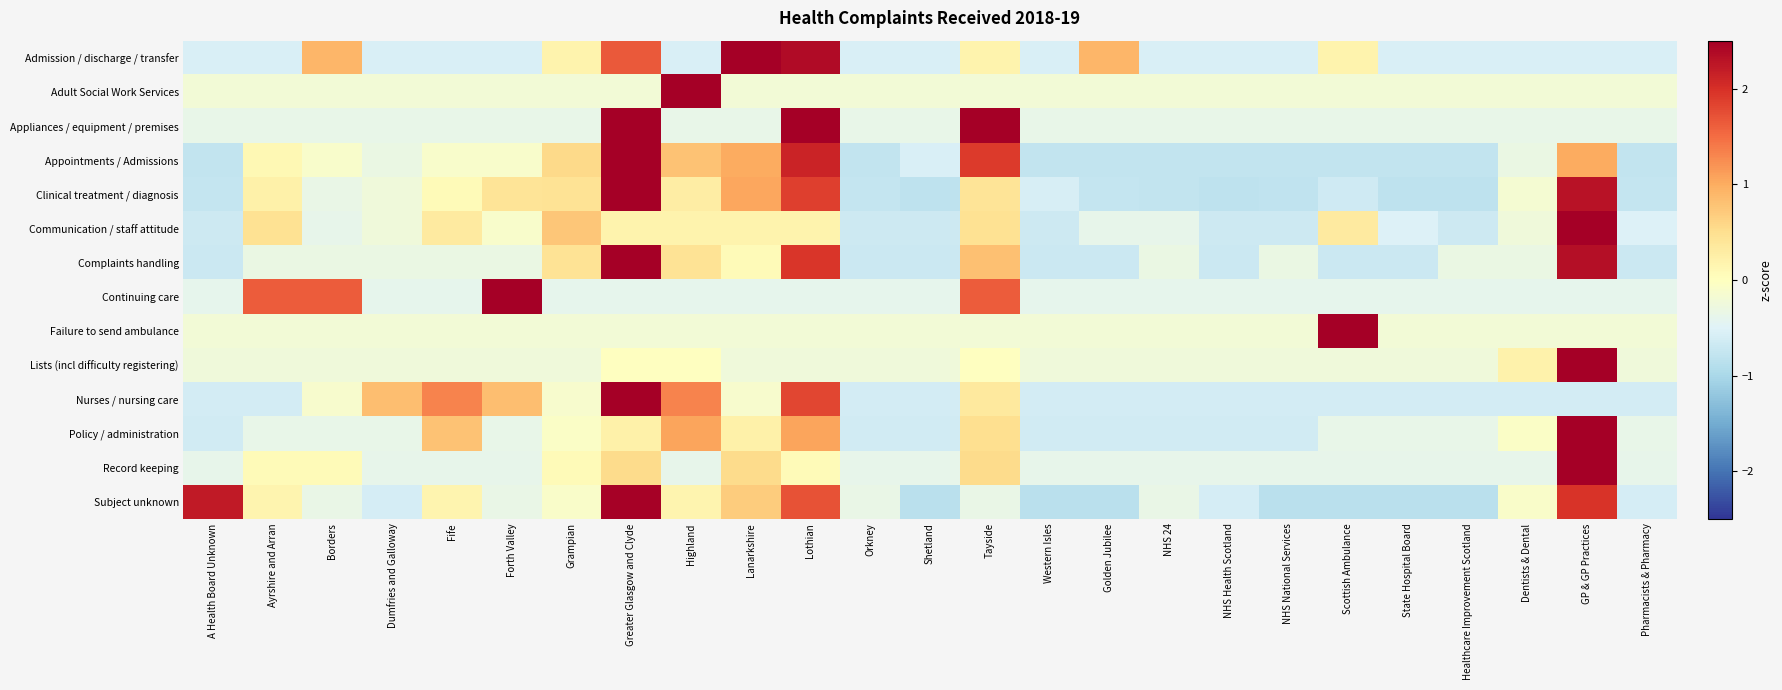

Reading left to right, list all the values displayed in this chart.

Admission / discharge / transfer: A Health Board Unknown=-0.6	Ayrshire and Arran=-0.6	Borders=0.9	Dumfries and Galloway=-0.6	Fife=-0.6	Forth Valley=-0.6	Grampian=0.2	Greater Glasgow and Clyde=1.6	Highland=-0.6	Lanarkshire=3.1	Lothian=2.4	Orkney=-0.6	Shetland=-0.6	Tayside=0.2	Western Isles=-0.6	Golden Jubilee=0.9	NHS 24=-0.6	NHS Health Scotland=-0.6	NHS National Services=-0.6	Scottish Ambulance=0.2	State Hospital Board=-0.6	Healthcare Improvement Scotland=-0.6	Dentists & Dental=-0.6	GP & GP Practices=-0.6	Pharmacists & Pharmacy=-0.6
Adult Social Work Services: A Health Board Unknown=-0.2	Ayrshire and Arran=-0.2	Borders=-0.2	Dumfries and Galloway=-0.2	Fife=-0.2	Forth Valley=-0.2	Grampian=-0.2	Greater Glasgow and Clyde=-0.2	Highland=4.9	Lanarkshire=-0.2	Lothian=-0.2	Orkney=-0.2	Shetland=-0.2	Tayside=-0.2	Western Isles=-0.2	Golden Jubilee=-0.2	NHS 24=-0.2	NHS Health Scotland=-0.2	NHS National Services=-0.2	Scottish Ambulance=-0.2	State Hospital Board=-0.2	Healthcare Improvement Scotland=-0.2	Dentists & Dental=-0.2	GP & GP Practices=-0.2	Pharmacists & Pharmacy=-0.2
Appliances / equipment / premises: A Health Board Unknown=-0.4	Ayrshire and Arran=-0.4	Borders=-0.4	Dumfries and Galloway=-0.4	Fife=-0.4	Forth Valley=-0.4	Grampian=-0.4	Greater Glasgow and Clyde=2.7	Highland=-0.4	Lanarkshire=-0.4	Lothian=2.7	Orkney=-0.4	Shetland=-0.4	Tayside=2.7	Western Isles=-0.4	Golden Jubilee=-0.4	NHS 24=-0.4	NHS Health Scotland=-0.4	NHS National Services=-0.4	Scottish Ambulance=-0.4	State Hospital Board=-0.4	Healthcare Improvement Scotland=-0.4	Dentists & Dental=-0.4	GP & GP Practices=-0.4	Pharmacists & Pharmacy=-0.4
Appointments / Admissions: A Health Board Unknown=-0.8	Ayrshire and Arran=0.1	Borders=-0.1	Dumfries and Galloway=-0.3	Fife=-0.1	Forth Valley=-0.1	Grampian=0.6	Greater Glasgow and Clyde=2.6	Highland=0.8	Lanarkshire=1.0	Lothian=2.1	Orkney=-0.8	Shetland=-0.6	Tayside=1.9	Western Isles=-0.8	Golden Jubilee=-0.8	NHS 24=-0.8	NHS Health Scotland=-0.8	NHS National Services=-0.8	Scottish Ambulance=-0.8	State Hospital Board=-0.8	Healthcare Improvement Scotland=-0.8	Dentists & Dental=-0.3	GP & GP Practices=1.0	Pharmacists & Pharmacy=-0.8
Clinical treatment / diagnosis: A Health Board Unknown=-0.7	Ayrshire and Arran=0.2	Borders=-0.3	Dumfries and Galloway=-0.2	Fife=0.1	Forth Valley=0.4	Grampian=0.4	Greater Glasgow and Clyde=2.7	Highland=0.3	Lanarkshire=1.0	Lothian=1.9	Orkney=-0.7	Shetland=-0.8	Tayside=0.4	Western Isles=-0.6	Golden Jubilee=-0.7	NHS 24=-0.8	NHS Health Scotland=-0.8	NHS National Services=-0.8	Scottish Ambulance=-0.7	State Hospital Board=-0.8	Healthcare Improvement Scotland=-0.8	Dentists & Dental=-0.2	GP & GP Practices=2.3	Pharmacists & Pharmacy=-0.7
Communication / staff attitude: A Health Board Unknown=-0.7	Ayrshire and Arran=0.5	Borders=-0.4	Dumfries and Galloway=-0.2	Fife=0.3	Forth Valley=-0.1	Grampian=0.7	Greater Glasgow and Clyde=0.2	Highland=0.2	Lanarkshire=0.2	Lothian=0.2	Orkney=-0.7	Shetland=-0.7	Tayside=0.5	Western Isles=-0.7	Golden Jubilee=-0.4	NHS 24=-0.4	NHS Health Scotland=-0.7	NHS National Services=-0.7	Scottish Ambulance=0.3	State Hospital Board=-0.5	Healthcare Improvement Scotland=-0.7	Dentists & Dental=-0.2	GP & GP Practices=4.4	Pharmacists & Pharmacy=-0.5
Complaints handling: A Health Board Unknown=-0.7	Ayrshire and Arran=-0.3	Borders=-0.3	Dumfries and Galloway=-0.3	Fife=-0.3	Forth Valley=-0.3	Grampian=0.4	Greater Glasgow and Clyde=3.1	Highland=0.4	Lanarkshire=0.1	Lothian=1.9	Orkney=-0.7	Shetland=-0.7	Tayside=0.8	Western Isles=-0.7	Golden Jubilee=-0.7	NHS 24=-0.3	NHS Health Scotland=-0.7	NHS National Services=-0.3	Scottish Ambulance=-0.7	State Hospital Board=-0.7	Healthcare Improvement Scotland=-0.3	Dentists & Dental=-0.3	GP & GP Practices=2.3	Pharmacists & Pharmacy=-0.7
Continuing care: A Health Board Unknown=-0.4	Ayrshire and Arran=1.6	Borders=1.6	Dumfries and Galloway=-0.4	Fife=-0.4	Forth Valley=3.7	Grampian=-0.4	Greater Glasgow and Clyde=-0.4	Highland=-0.4	Lanarkshire=-0.4	Lothian=-0.4	Orkney=-0.4	Shetland=-0.4	Tayside=1.6	Western Isles=-0.4	Golden Jubilee=-0.4	NHS 24=-0.4	NHS Health Scotland=-0.4	NHS National Services=-0.4	Scottish Ambulance=-0.4	State Hospital Board=-0.4	Healthcare Improvement Scotland=-0.4	Dentists & Dental=-0.4	GP & GP Practices=-0.4	Pharmacists & Pharmacy=-0.4
Failure to send ambulance: A Health Board Unknown=-0.2	Ayrshire and Arran=-0.2	Borders=-0.2	Dumfries and Galloway=-0.2	Fife=-0.2	Forth Valley=-0.2	Grampian=-0.2	Greater Glasgow and Clyde=-0.2	Highland=-0.2	Lanarkshire=-0.2	Lothian=-0.2	Orkney=-0.2	Shetland=-0.2	Tayside=-0.2	Western Isles=-0.2	Golden Jubilee=-0.2	NHS 24=-0.2	NHS Health Scotland=-0.2	NHS National Services=-0.2	Scottish Ambulance=4.9	State Hospital Board=-0.2	Healthcare Improvement Scotland=-0.2	Dentists & Dental=-0.2	GP & GP Practices=-0.2	Pharmacists & Pharmacy=-0.2
Lists (incl difficulty registering): A Health Board Unknown=-0.3	Ayrshire and Arran=-0.3	Borders=-0.3	Dumfries and Galloway=-0.3	Fife=-0.3	Forth Valley=-0.3	Grampian=-0.3	Greater Glasgow and Clyde=-0.0	Highland=-0.0	Lanarkshire=-0.3	Lothian=-0.3	Orkney=-0.3	Shetland=-0.3	Tayside=-0.0	Western Isles=-0.3	Golden Jubilee=-0.3	NHS 24=-0.3	NHS Health Scotland=-0.3	NHS National Services=-0.3	Scottish Ambulance=-0.3	State Hospital Board=-0.3	Healthcare Improvement Scotland=-0.3	Dentists & Dental=0.2	GP & GP Practices=4.9	Pharmacists & Pharmacy=-0.3
Nurses / nursing care: A Health Board Unknown=-0.6	Ayrshire and Arran=-0.6	Borders=-0.1	Dumfries and Galloway=0.8	Fife=1.3	Forth Valley=0.8	Grampian=-0.1	Greater Glasgow and Clyde=3.3	Highland=1.3	Lanarkshire=-0.1	Lothian=1.8	Orkney=-0.6	Shetland=-0.6	Tayside=0.4	Western Isles=-0.6	Golden Jubilee=-0.6	NHS 24=-0.6	NHS Health Scotland=-0.6	NHS National Services=-0.6	Scottish Ambulance=-0.6	State Hospital Board=-0.6	Healthcare Improvement Scotland=-0.6	Dentists & Dental=-0.6	GP & GP Practices=-0.6	Pharmacists & Pharmacy=-0.6
Policy / administration: A Health Board Unknown=-0.6	Ayrshire and Arran=-0.4	Borders=-0.4	Dumfries and Galloway=-0.4	Fife=0.8	Forth Valley=-0.4	Grampian=-0.1	Greater Glasgow and Clyde=0.2	Highland=1.1	Lanarkshire=0.2	Lothian=1.1	Orkney=-0.6	Shetland=-0.6	Tayside=0.5	Western Isles=-0.6	Golden Jubilee=-0.6	NHS 24=-0.6	NHS Health Scotland=-0.6	NHS National Services=-0.6	Scottish Ambulance=-0.4	State Hospital Board=-0.4	Healthcare Improvement Scotland=-0.4	Dentists & Dental=-0.1	GP & GP Practices=4.2	Pharmacists & Pharmacy=-0.4
Record keeping: A Health Board Unknown=-0.4	Ayrshire and Arran=0.1	Borders=0.1	Dumfries and Galloway=-0.4	Fife=-0.4	Forth Valley=-0.4	Grampian=0.1	Greater Glasgow and Clyde=0.5	Highland=-0.4	Lanarkshire=0.5	Lothian=0.1	Orkney=-0.4	Shetland=-0.4	Tayside=0.5	Western Isles=-0.4	Golden Jubilee=-0.4	NHS 24=-0.4	NHS Health Scotland=-0.4	NHS National Services=-0.4	Scottish Ambulance=-0.4	State Hospital Board=-0.4	Healthcare Improvement Scotland=-0.4	Dentists & Dental=-0.4	GP & GP Practices=4.6	Pharmacists & Pharmacy=-0.4
Subject unknown: A Health Board Unknown=2.2	Ayrshire and Arran=0.2	Borders=-0.3	Dumfries and Galloway=-0.6	Fife=0.2	Forth Valley=-0.3	Grampian=-0.1	Greater Glasgow and Clyde=2.5	Highland=0.2	Lanarkshire=0.7	Lothian=1.7	Orkney=-0.3	Shetland=-0.8	Tayside=-0.3	Western Isles=-0.8	Golden Jubilee=-0.8	NHS 24=-0.3	NHS Health Scotland=-0.6	NHS National Services=-0.8	Scottish Ambulance=-0.8	State Hospital Board=-0.8	Healthcare Improvement Scotland=-0.8	Dentists & Dental=-0.1	GP & GP Practices=2.0	Pharmacists & Pharmacy=-0.6